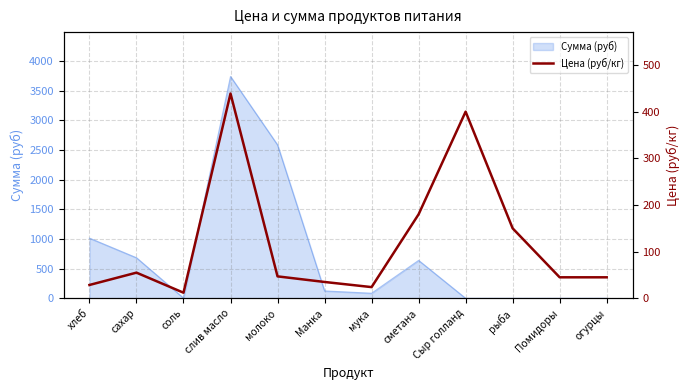

Where is the first local minimum?

соль